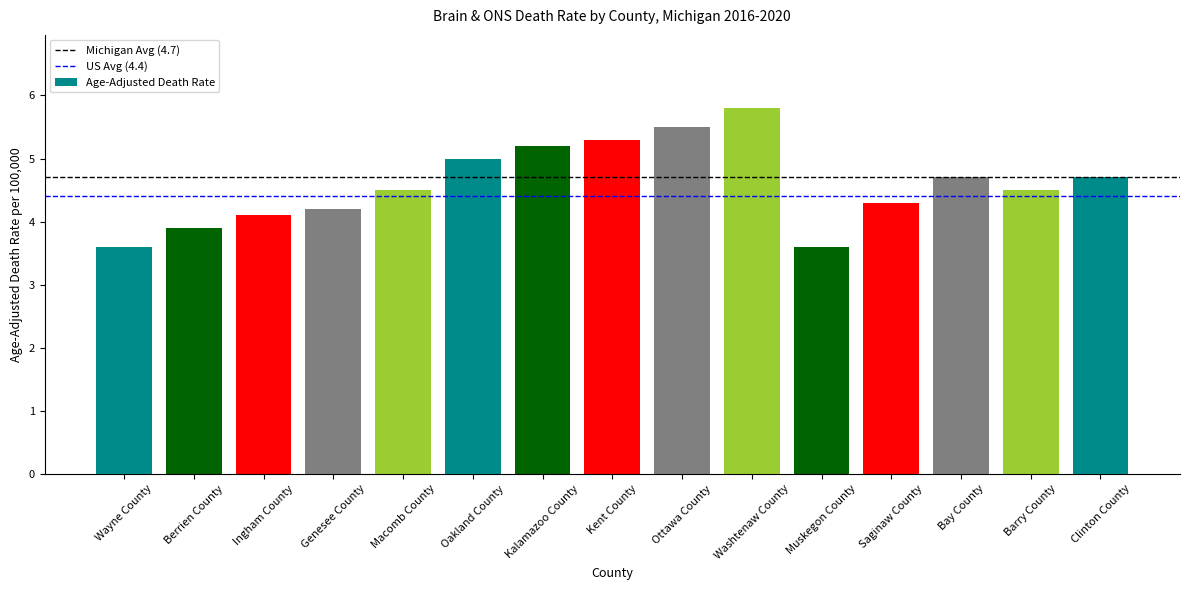

Which has a higher value, Bay County or Macomb County?

Bay County